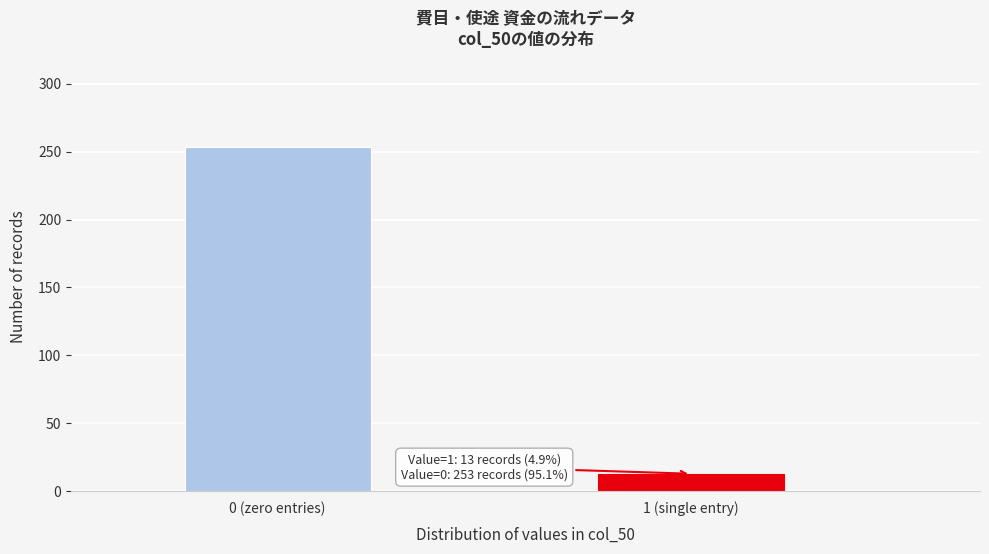

Reading right to left, extract all data points from this chart.

13	253